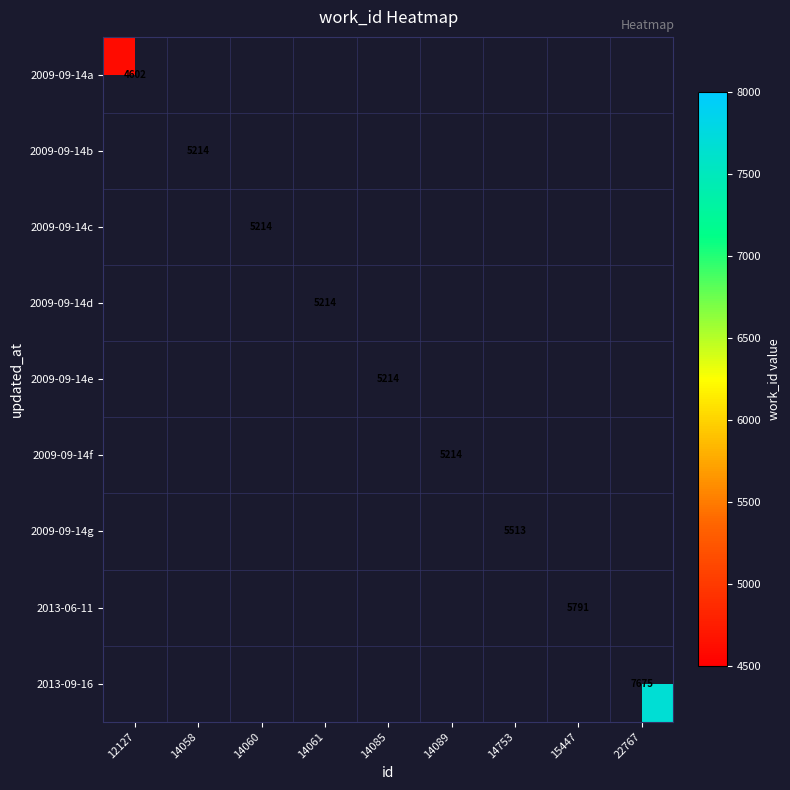

How many categories are shown in the chart?

9